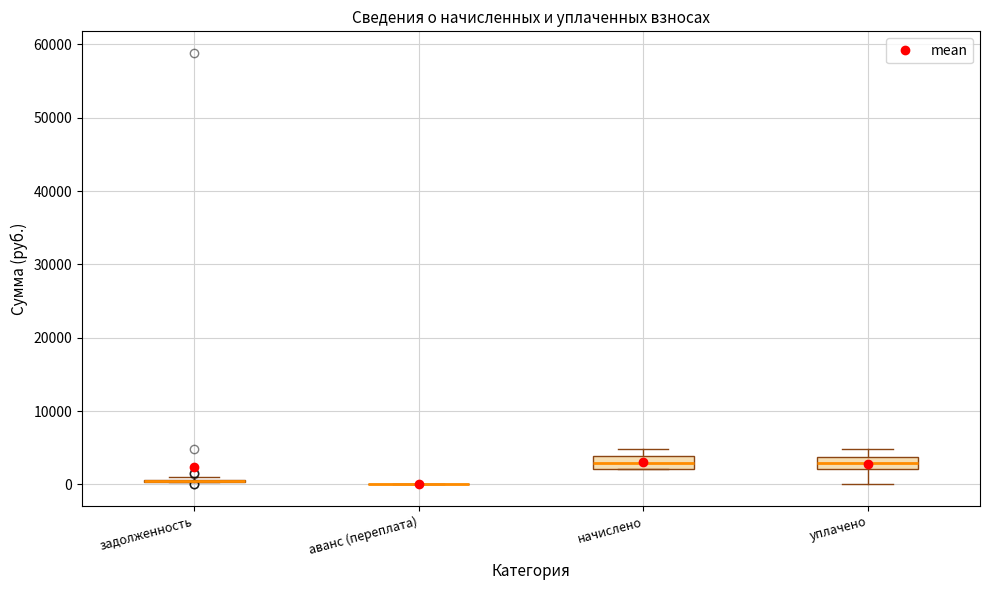

Reading left to right, transcribe this box plot: for each box, give where its median line is, the range the box spans, and where its two whiskers end, as read against the y-axis. The values are not printed on the chart, so give them approximately, as read against the axis.

задолженность: box collapsed to a line at 1000, whiskers 0 to 1000
аванс (переплата): box collapsed to a line at 0, whiskers 0 to 0
начислено: median 3000, box 2000 to 4000, whiskers 2000 to 5000
уплачено: median 3000, box 2000 to 4000, whiskers 0 to 5000